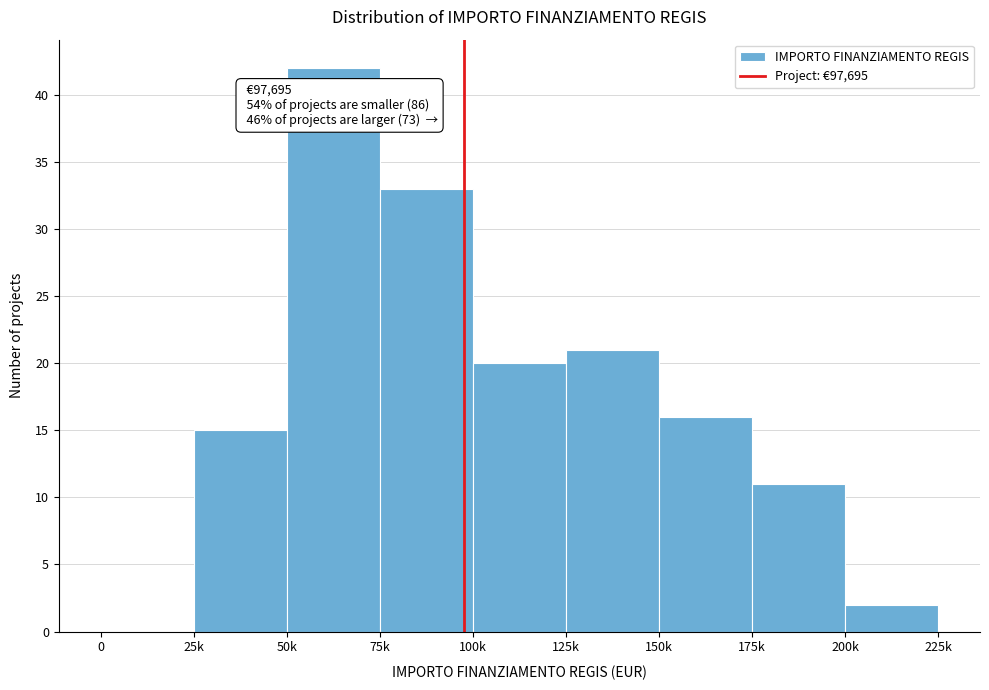

Reading left to right, transcribe all the data shown in this chart.

0=0	25k=15	50k=42	75k=33	100k=20	125k=21	150k=16	175k=11	200k=2